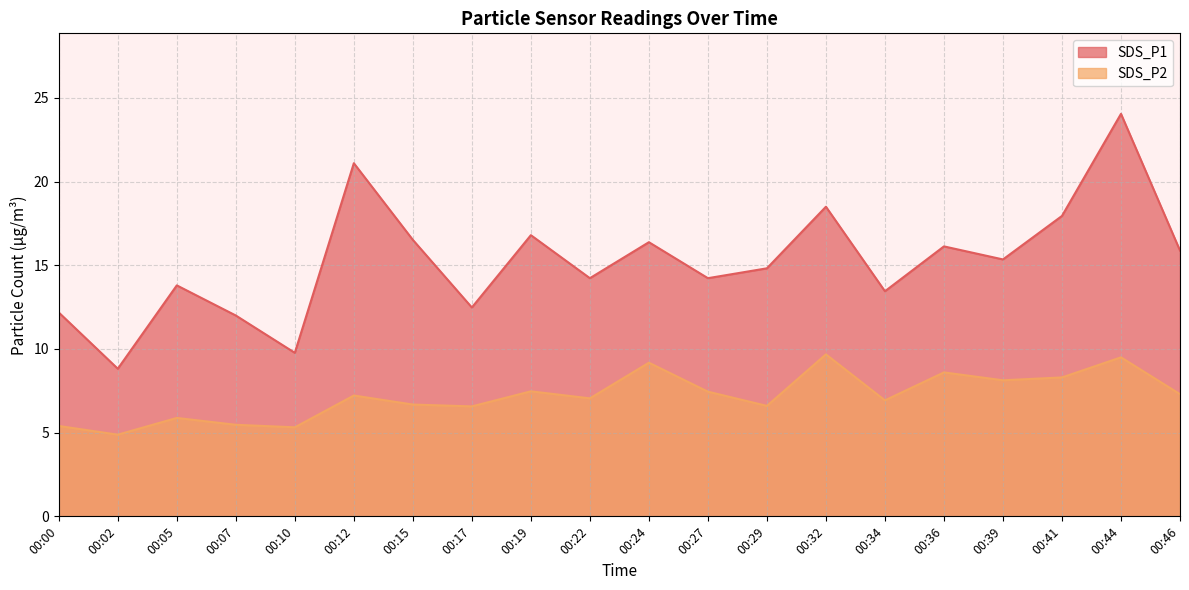

How many interior local peaks does the SDS_P1 series have?

7